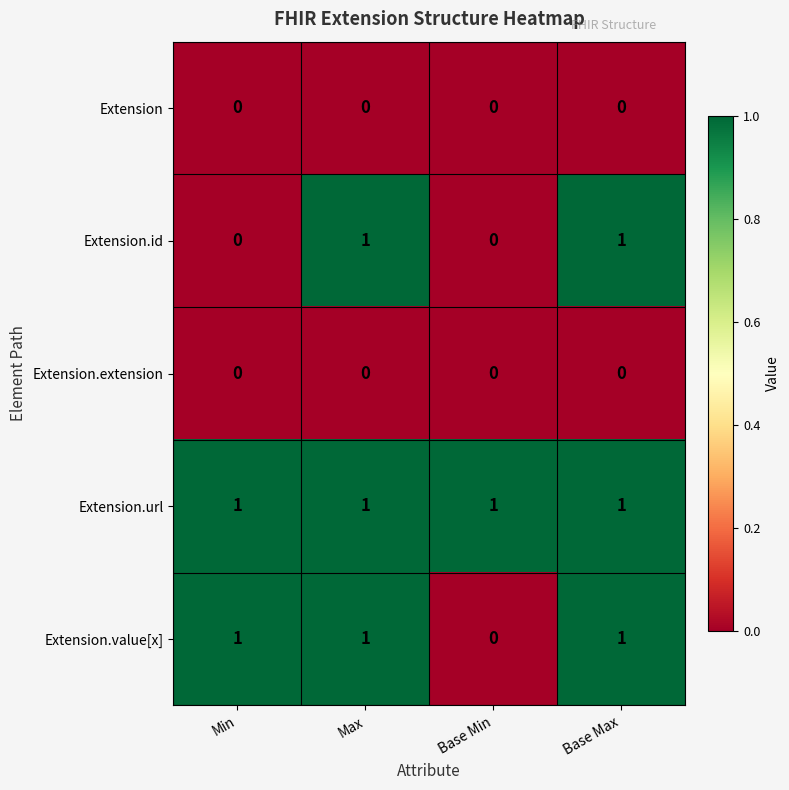

What is the maximum value shown in the chart?

1